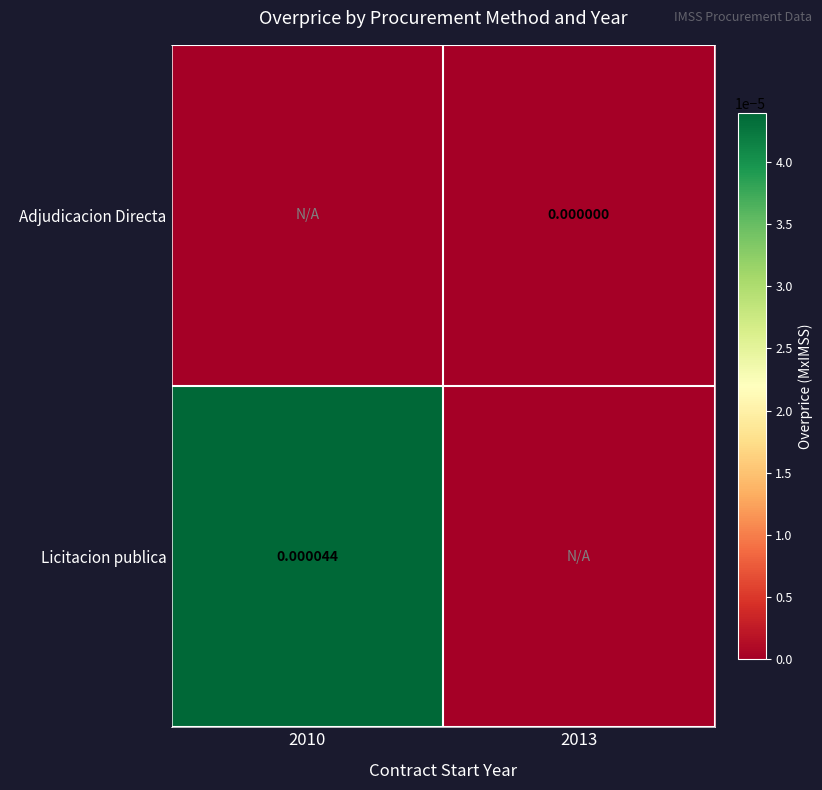

Is it true that Adjudicacion Directa equals 0.0 at 2013?

True